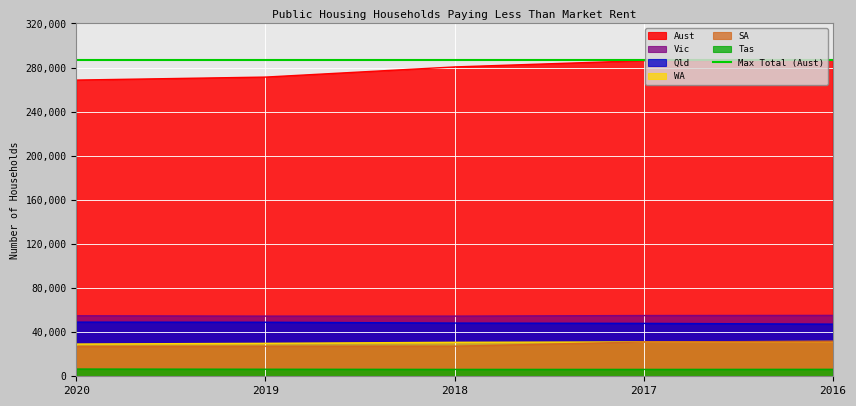

The SA series shows 27264 at 2018. True or false?

True